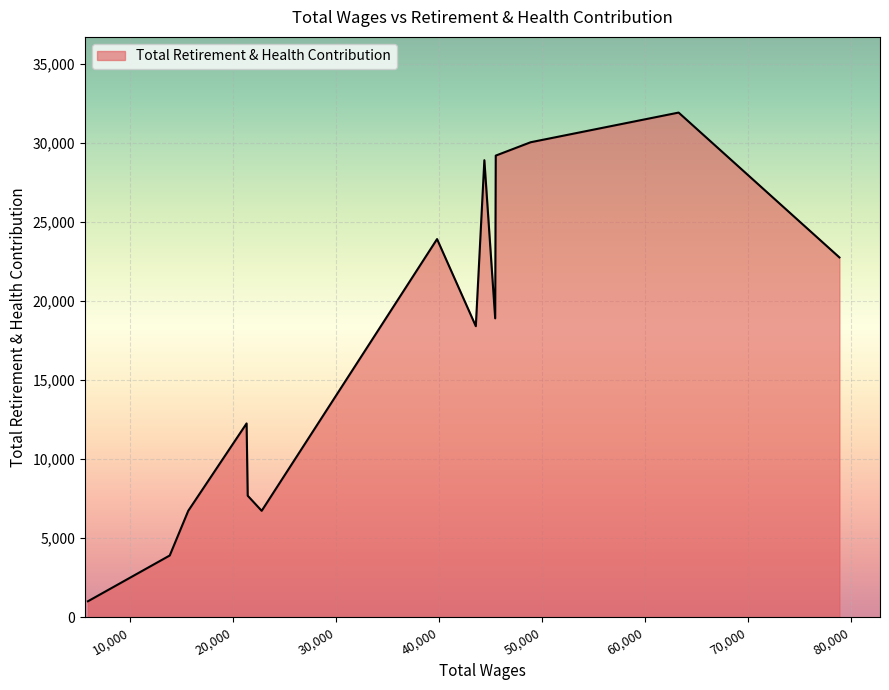

What is the sum of the values at 45421.0 and 44370.0?

47788